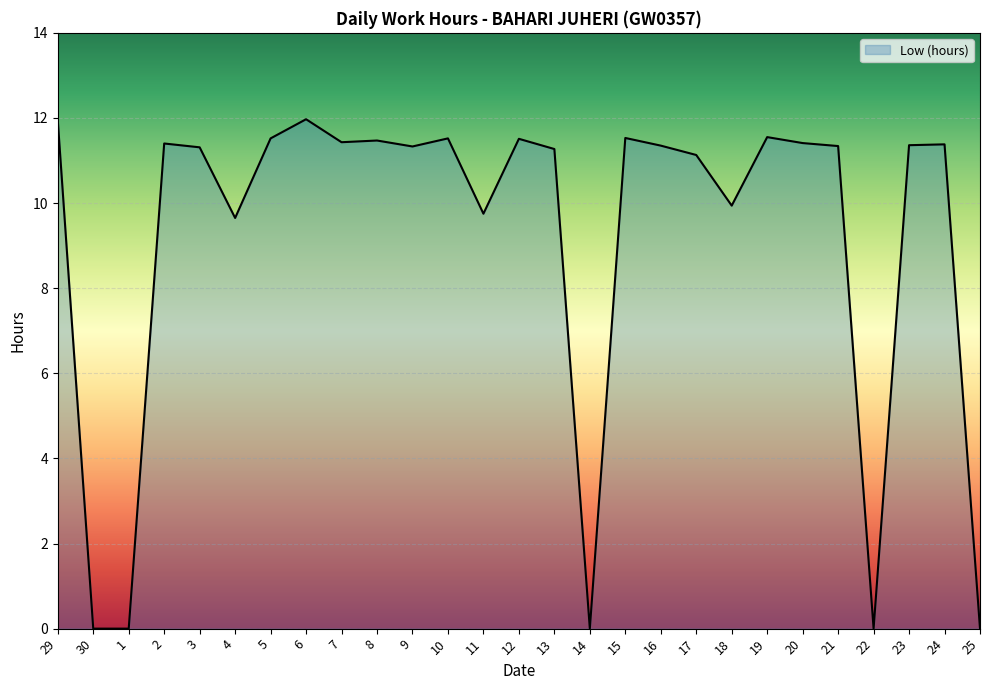

What is the difference between the second highest and minimum values?

11.9